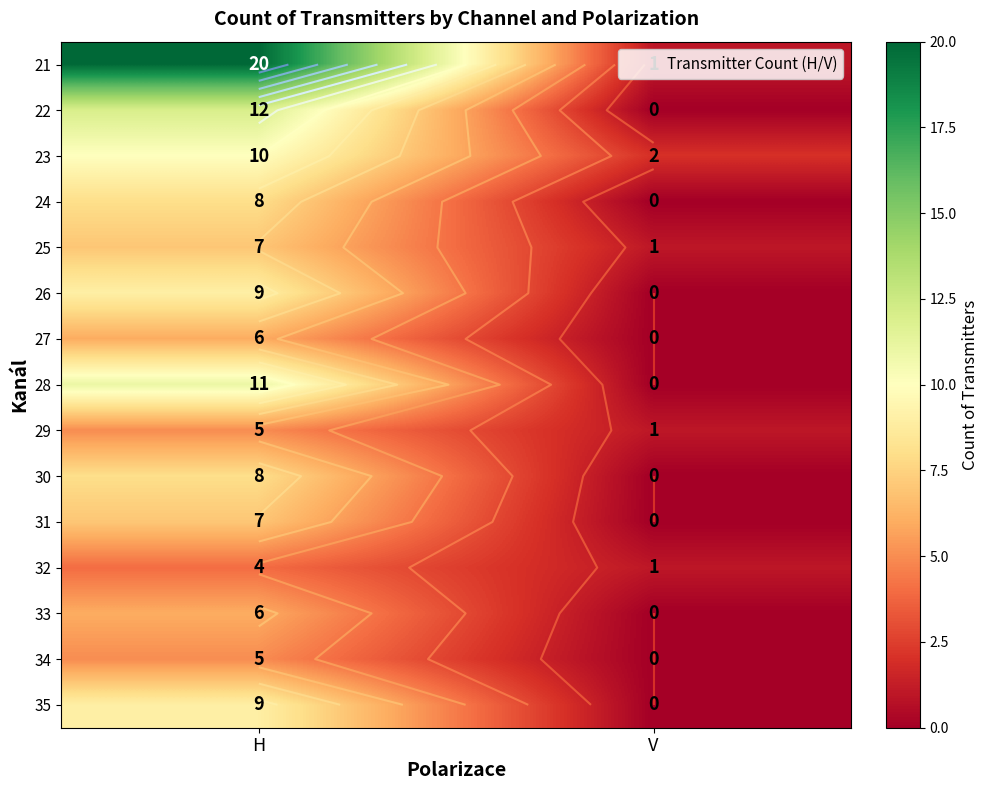

At which category is the sum across all series the highest?

H